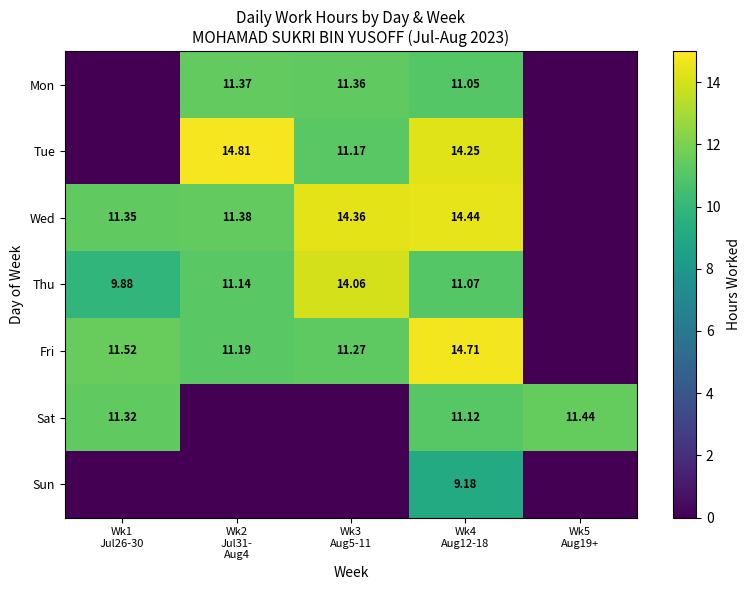

How many series are shown in this chart?

7